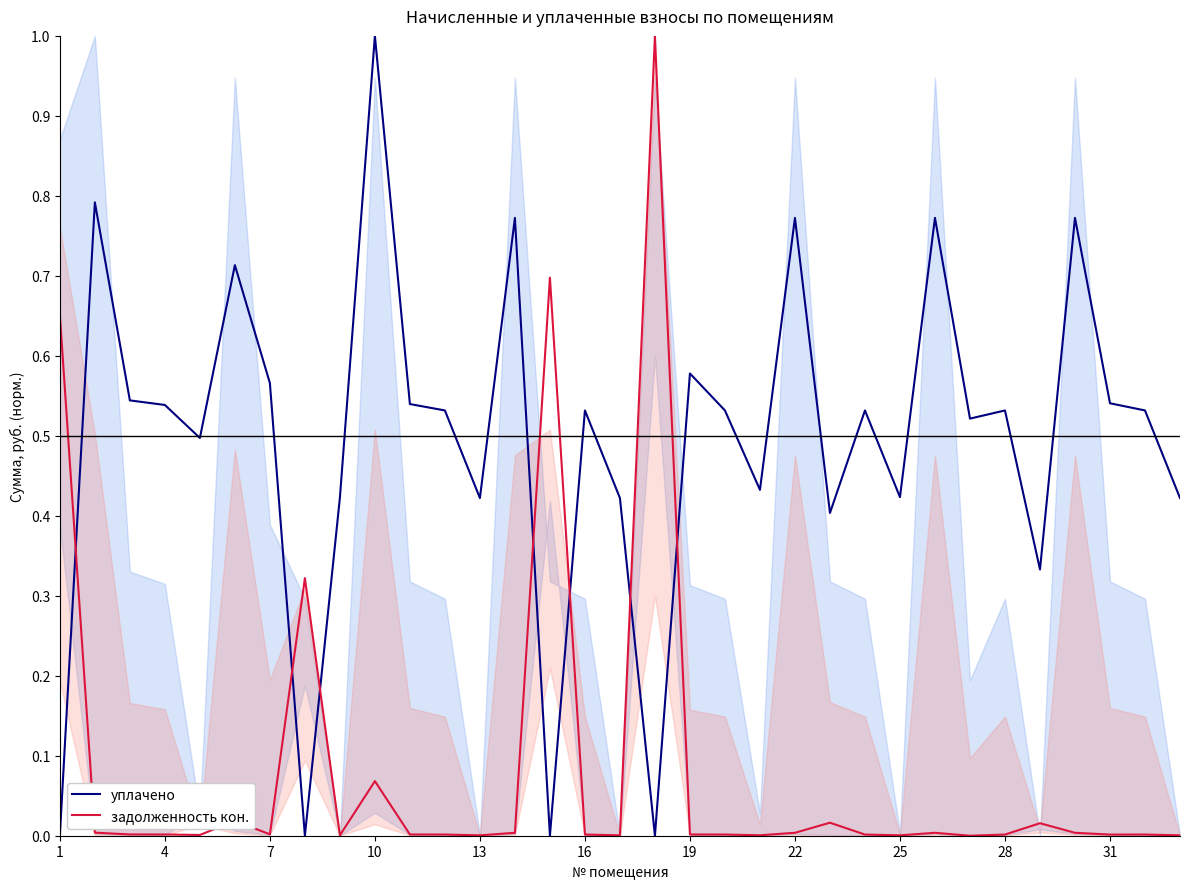

The value of задолженность кон. at 25 is 0.0. True or false?

True